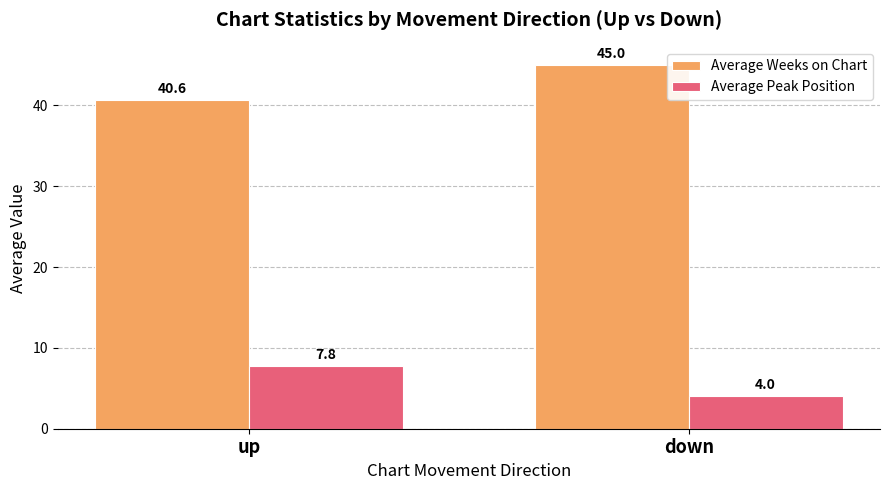

At which label does Average Peak Position first exceed 7?

up